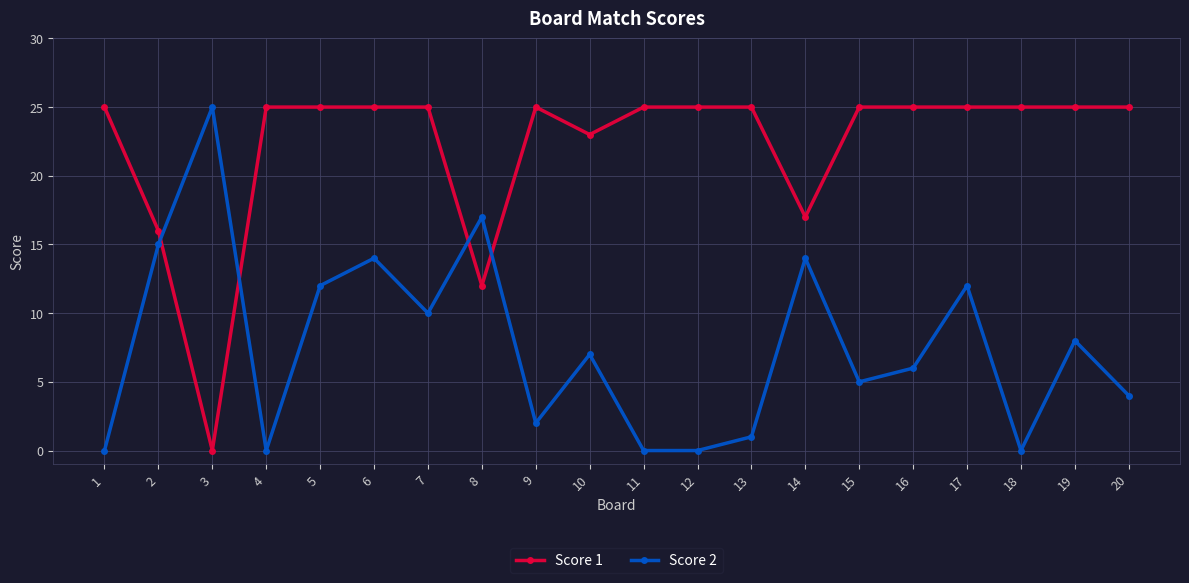

Does the chart display data point markers on the line(s)?

Yes